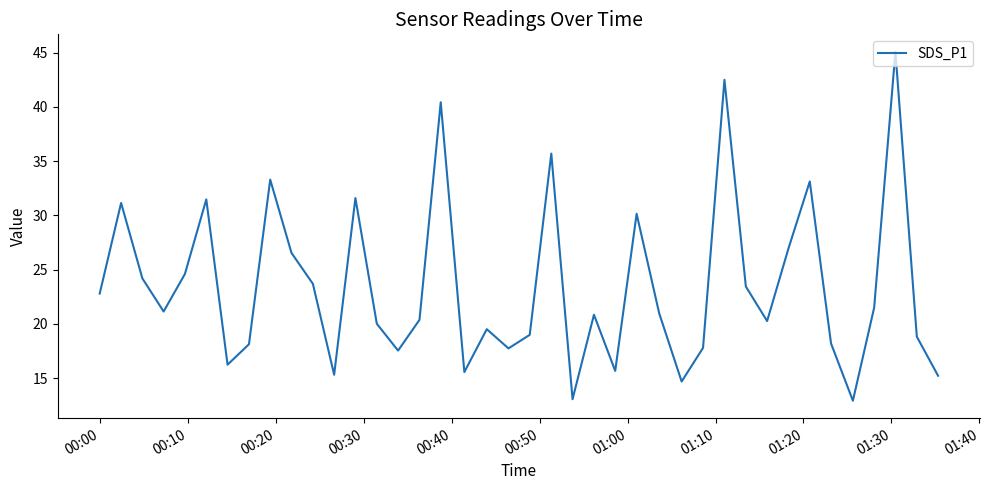

What is the minimum value shown in the chart?

12.9